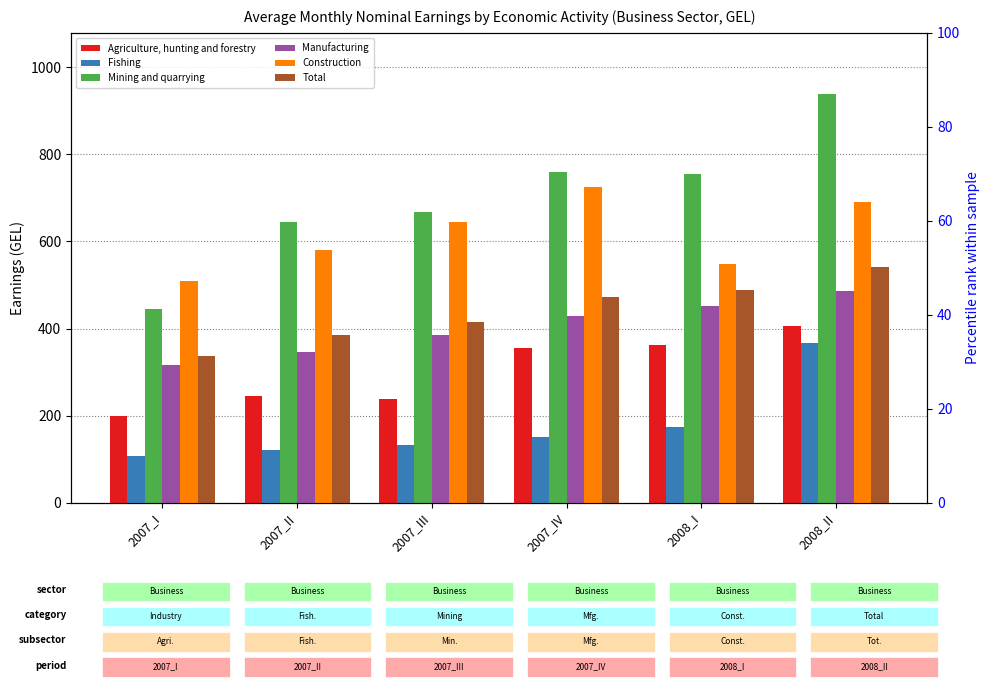

What is the average value of the Construction series?

616.4